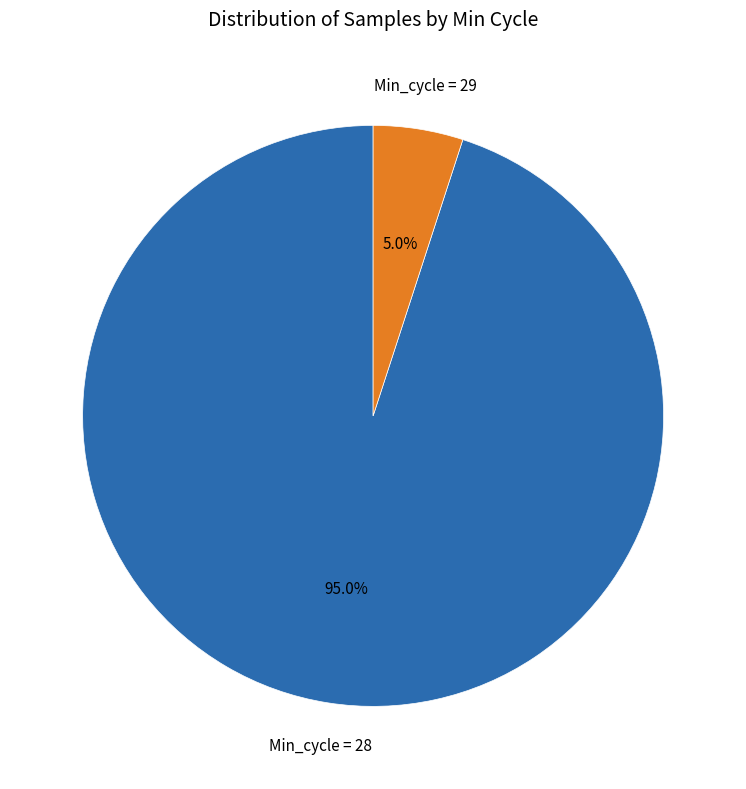

How many slices are in this pie chart?

2